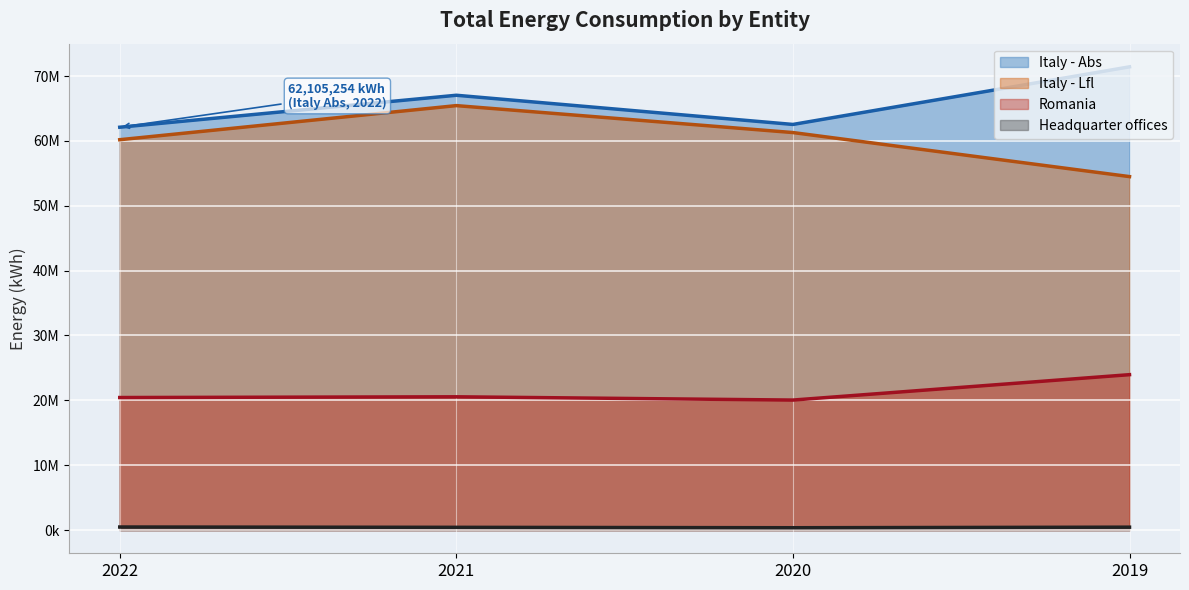

What is the difference between the maximum and minimum values in the Italy - Abs series?

9309351